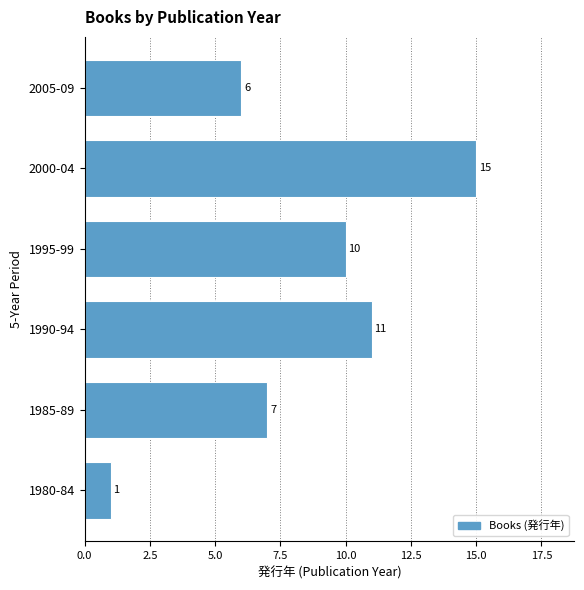

Reading bottom to top, what are all the values shown in this chart?

1980-84=1	1985-89=7	1990-94=11	1995-99=10	2000-04=15	2005-09=6